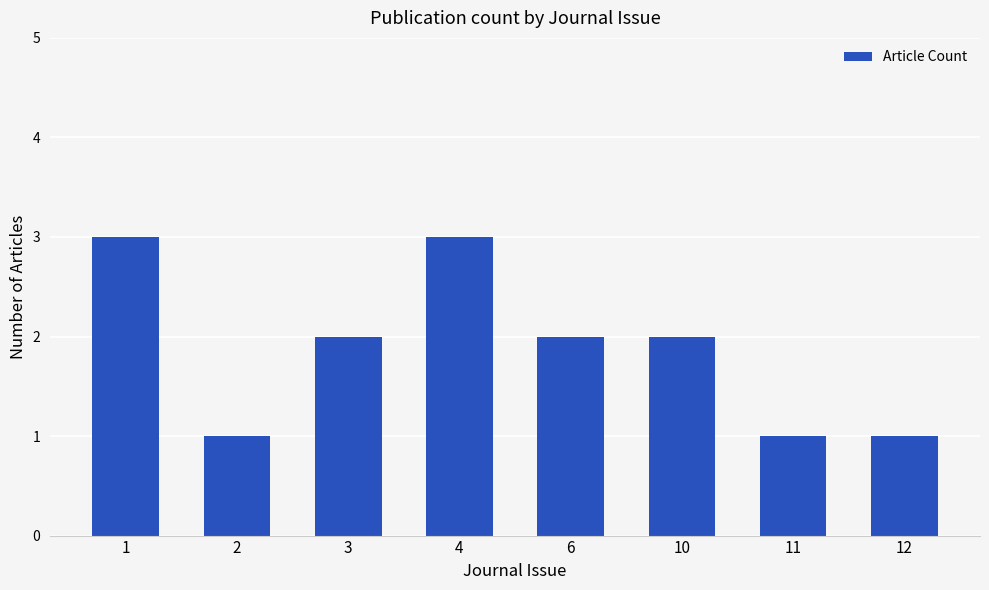

What is the greatest value displayed?

3